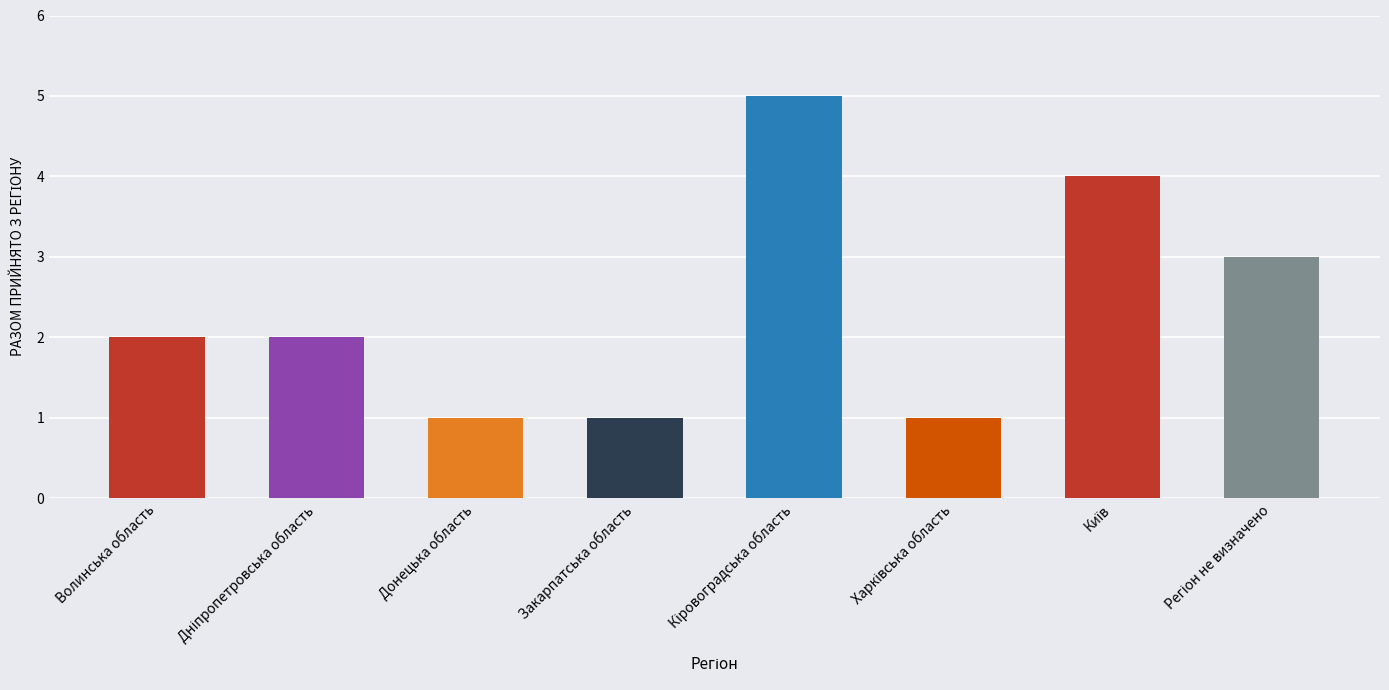

What is the difference between the maximum and second lowest values?

4